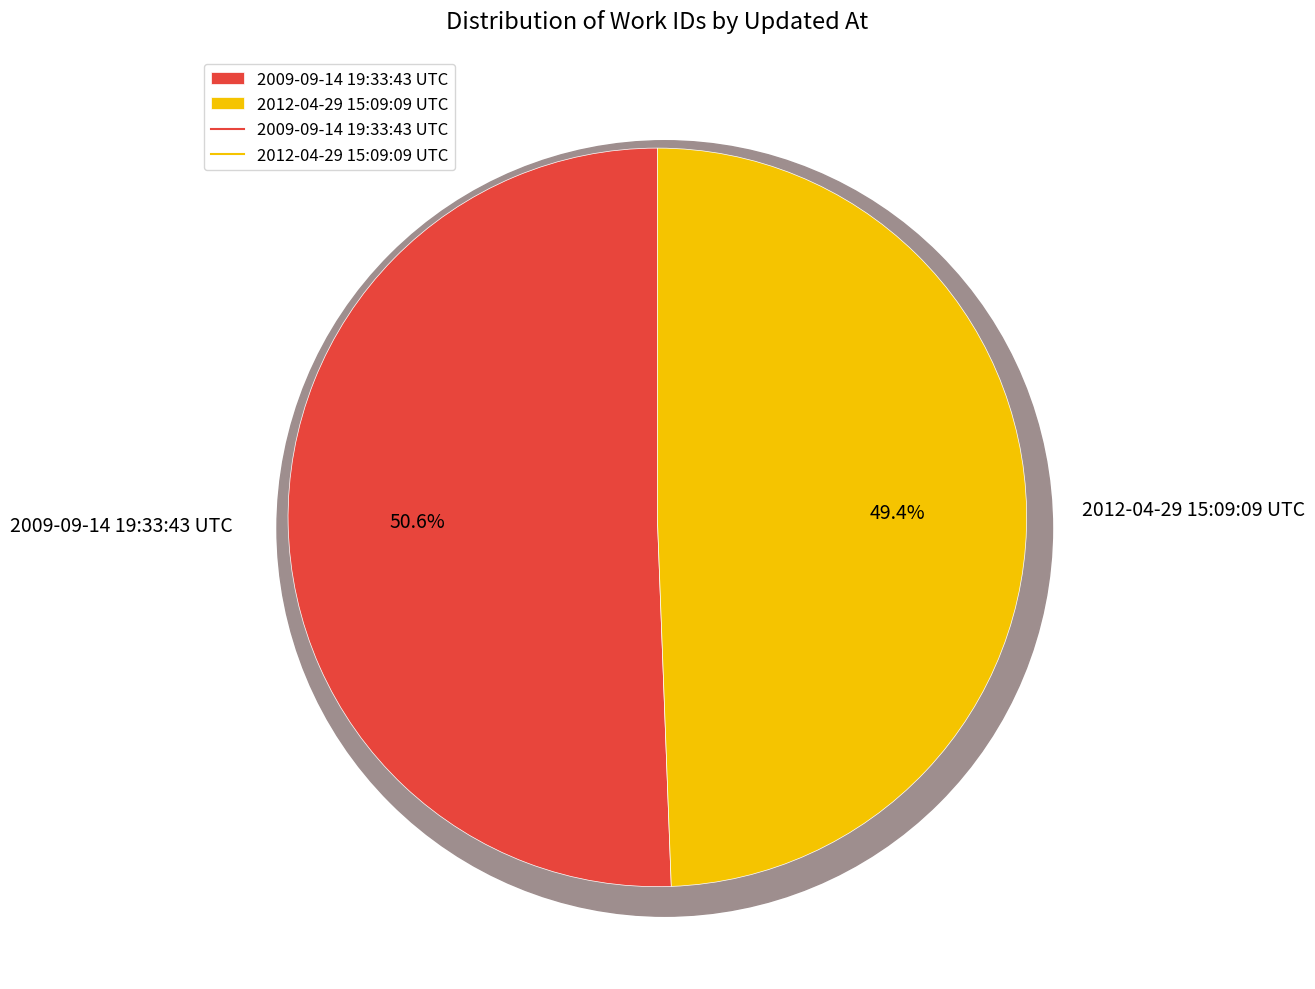

Which slice is the smallest?

2012-04-29 15:09:09 UTC